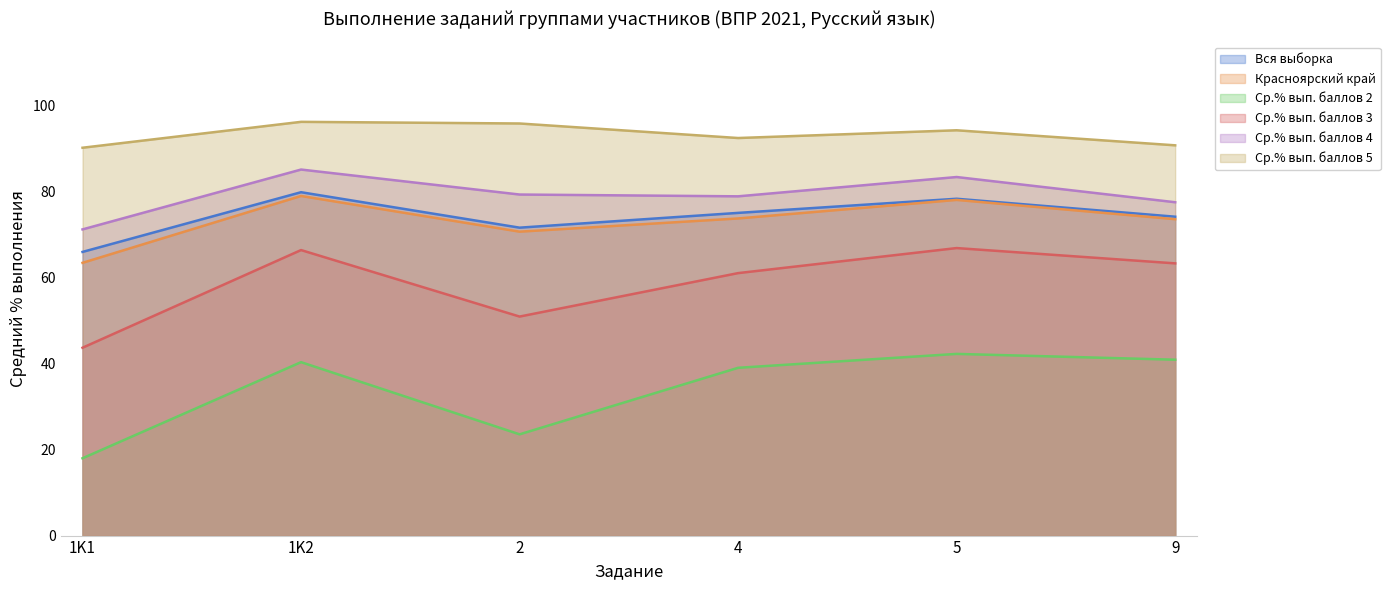

What value does the Ср.% вып. баллов 2 series have at 2?

23.6